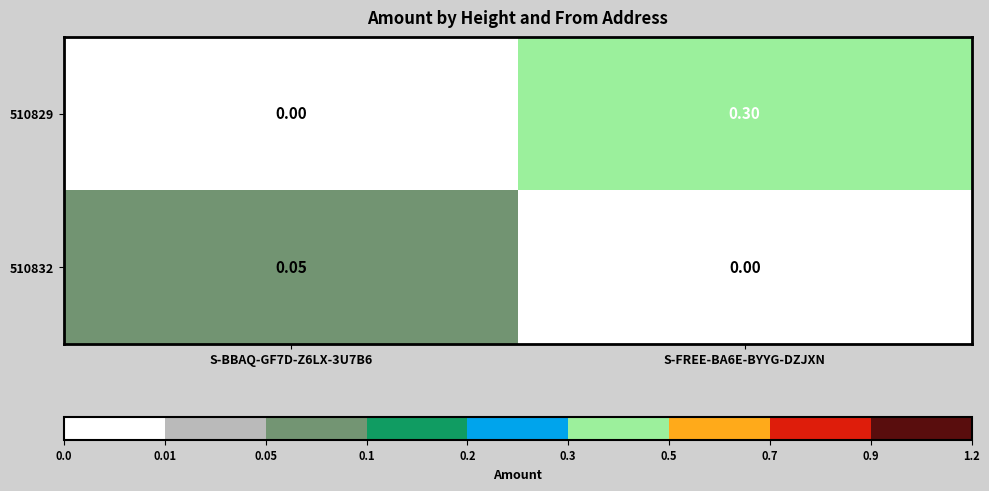

How many series are shown in this chart?

2